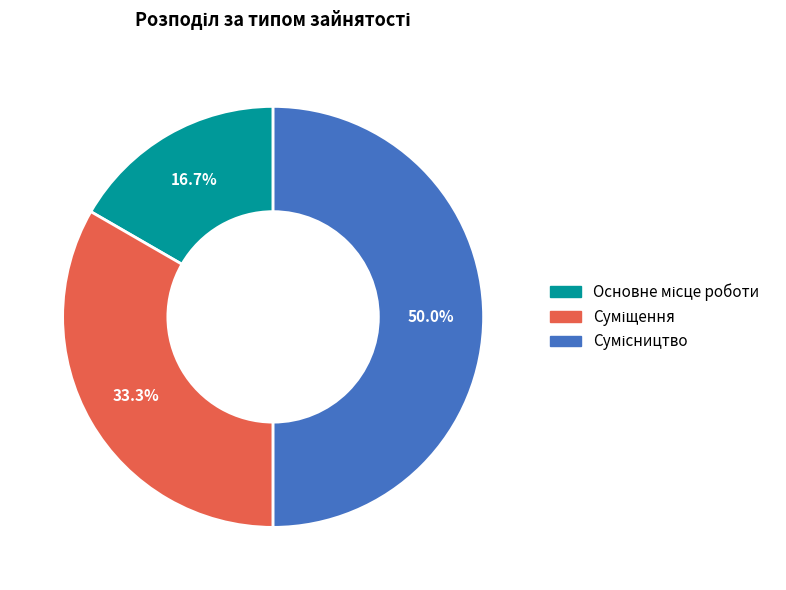

How many segments does this pie chart have?

3